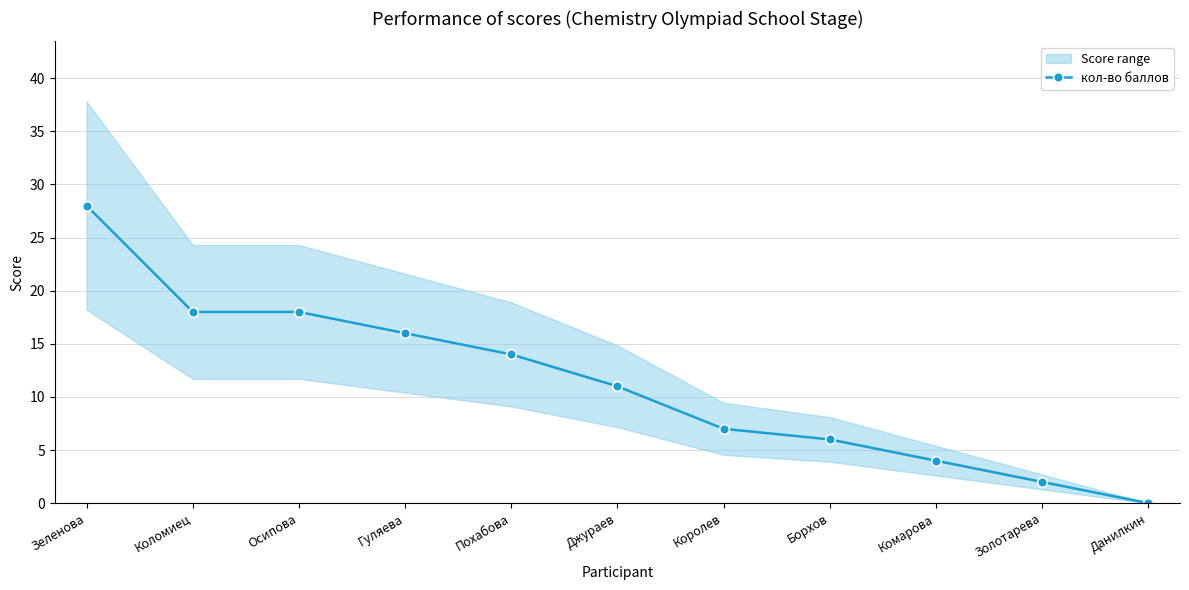

What is the sum of all values?

124